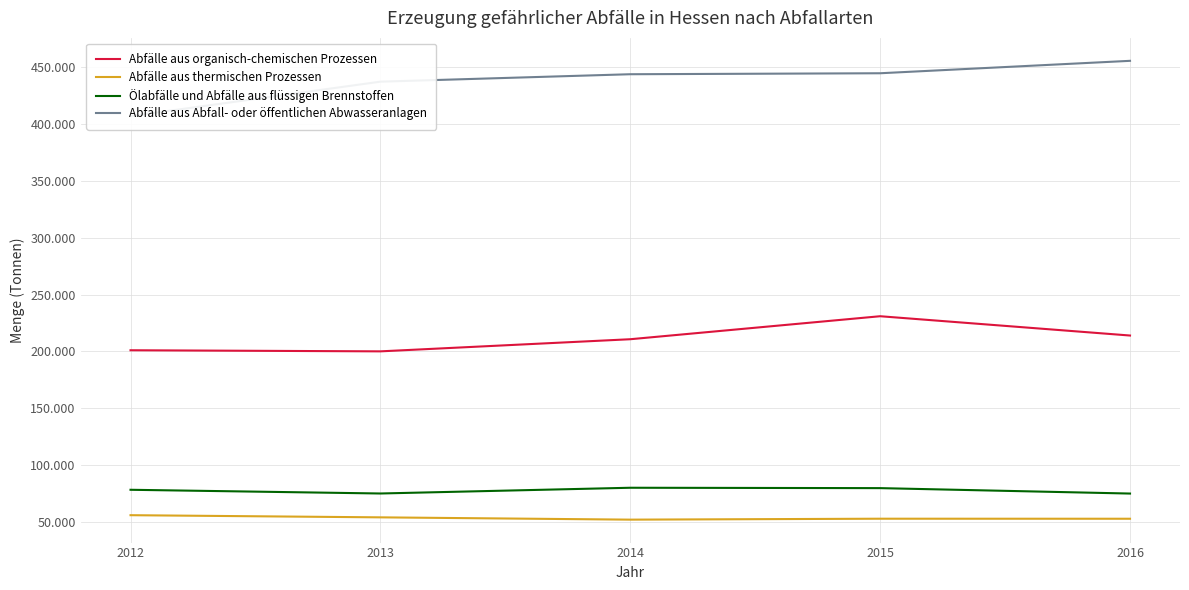

The Abfälle aus Abfall- oder öffentlichen Abwasseranlagen series shows 455803 at 2016. True or false?

True